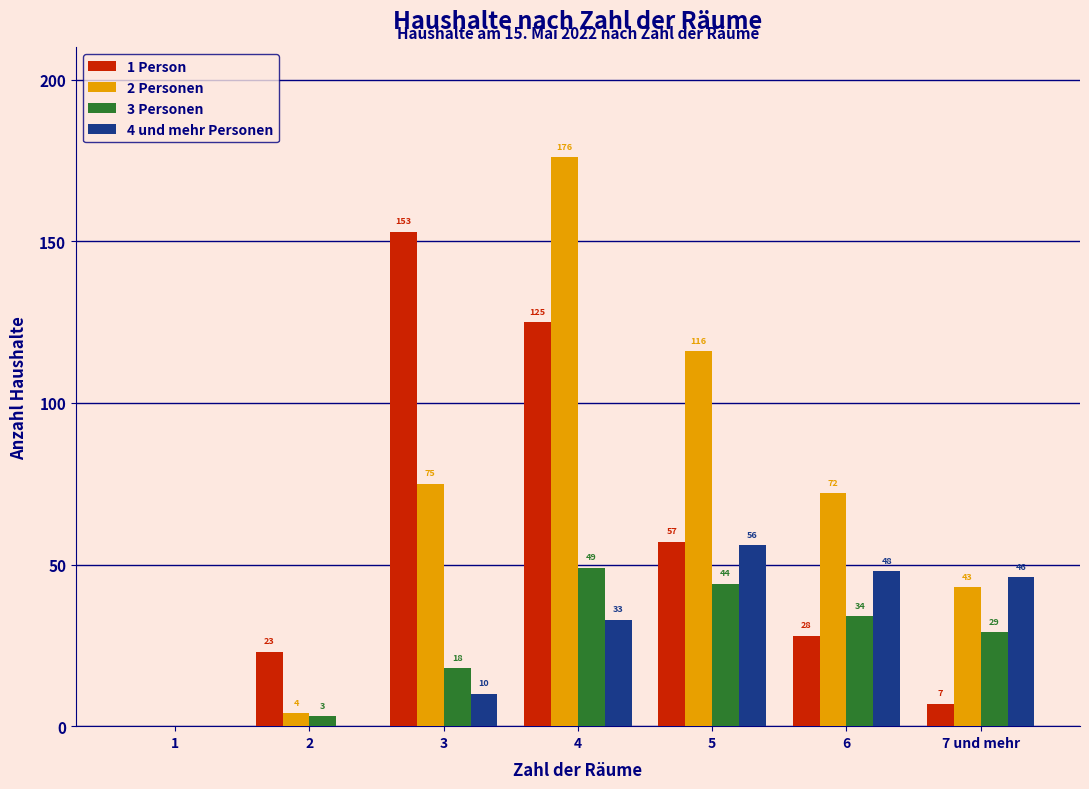

Reading left to right, what are all the values shown in this chart?

1 Person: 1=0	2=23	3=153	4=125	5=57	6=28	7 und mehr=7
2 Personen: 1=0	2=4	3=75	4=176	5=116	6=72	7 und mehr=43
3 Personen: 1=0	2=3	3=18	4=49	5=44	6=34	7 und mehr=29
4 und mehr Personen: 1=0	2=0	3=10	4=33	5=56	6=48	7 und mehr=46